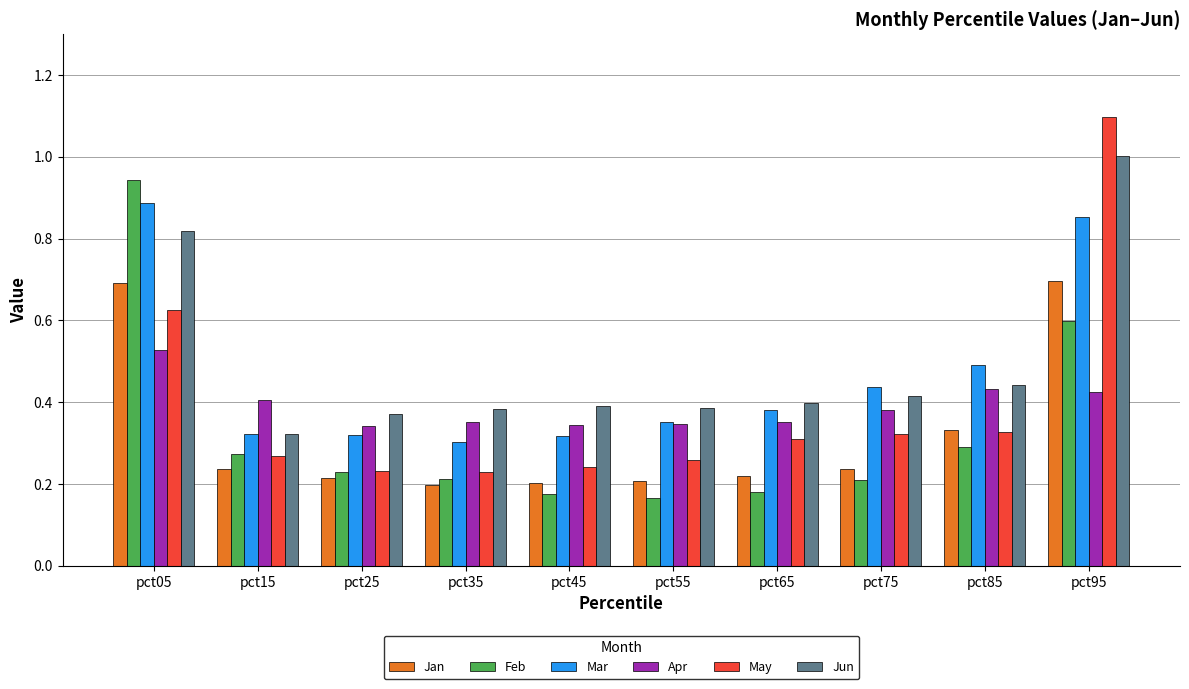

What is the sum of all Apr values?

3.9